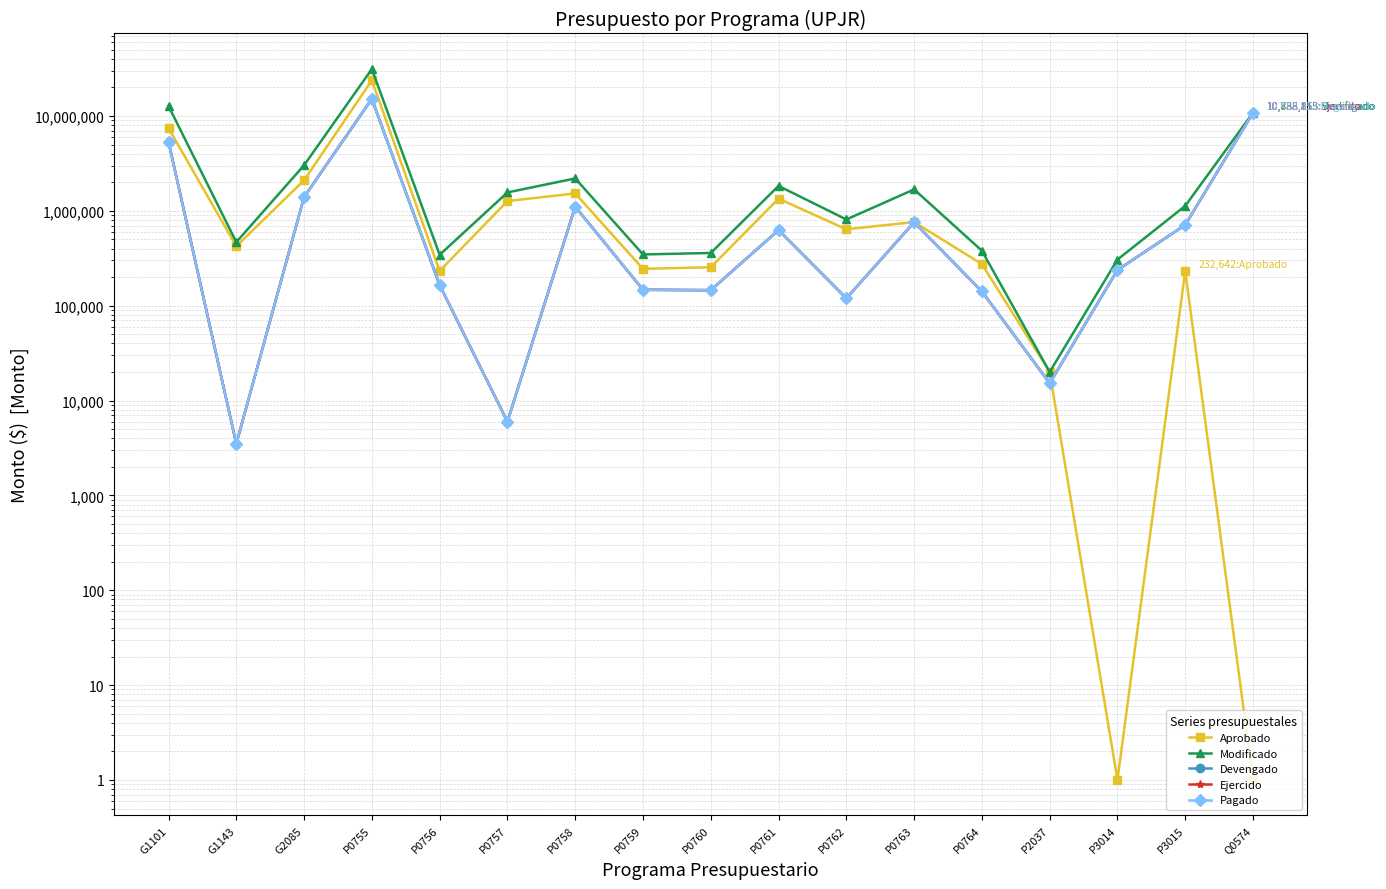

Reading left to right, what are all the values shown in this chart?

Aprobado: 7436939.5	423500.0	2101160.0	23803480.2	232642.0	1268147.0	1526003.0	244614.0	254260.0	1343739.5	639232.0	760972.0	274642.0	20000.0	1.0	232642.0	1.0
Modificado: 12732348.2	467833.3	3025707.0	31263371.7	343836.1	1563660.6	2196398.1	346894.5	359475.5	1831721.6	810825.0	1682558.9	379852.5	20000.0	306065.0	1128312.4	10835115.2
Devengado: 5340427.2	3499.2	1396717.7	15145628.3	164856.2	6000.0	1108150.9	147083.6	145749.6	626626.1	119508.8	757859.8	141319.5	15219.0	237460.0	711062.5	10788852.5
Ejercido: 5340427.2	3499.2	1396717.7	15145628.3	164856.2	6000.0	1108150.9	147083.6	145749.6	626626.1	119508.8	757859.8	141319.5	15219.0	237460.0	711062.5	10788852.5
Pagado: 5305306.2	3499.2	1396717.7	15145628.3	164856.2	6000.0	1108150.9	147083.6	145749.6	626626.1	119508.8	757859.8	141319.5	15219.0	237460.0	711062.5	10788852.5